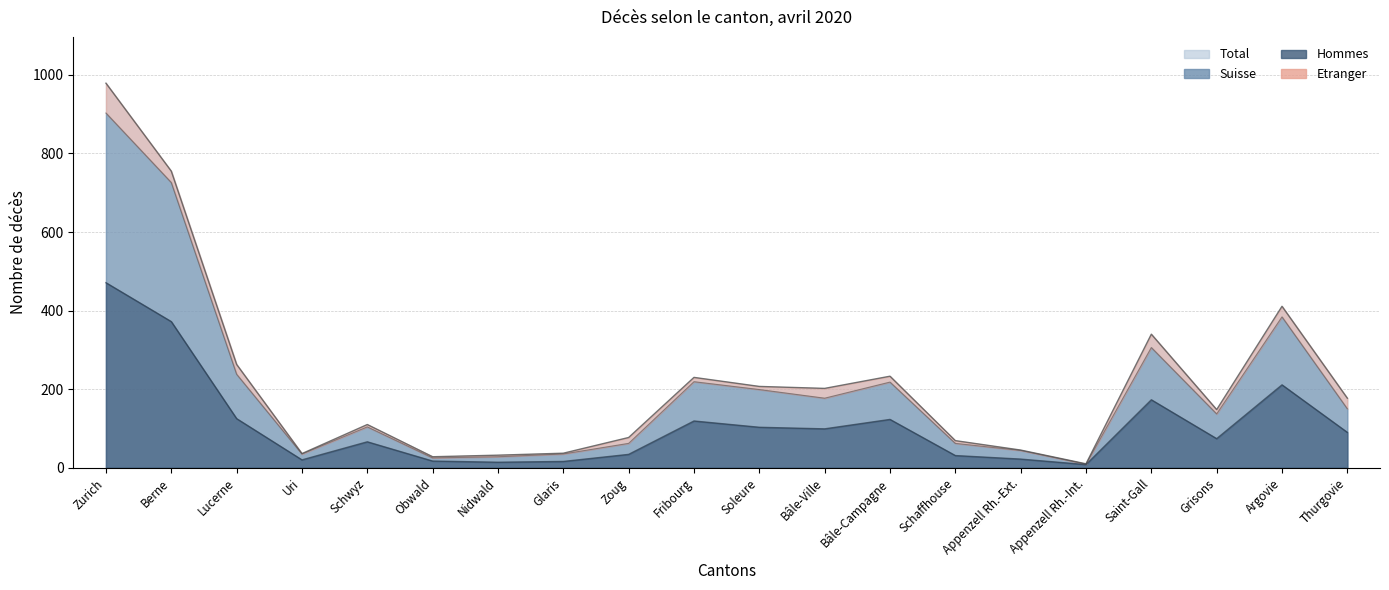

True or false: Hommes and Femmes intersect in this chart.

False